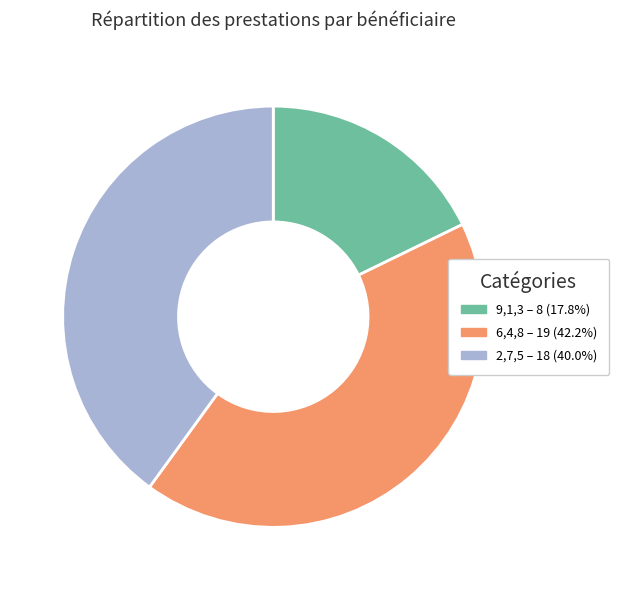

How many slices are in this pie chart?

3